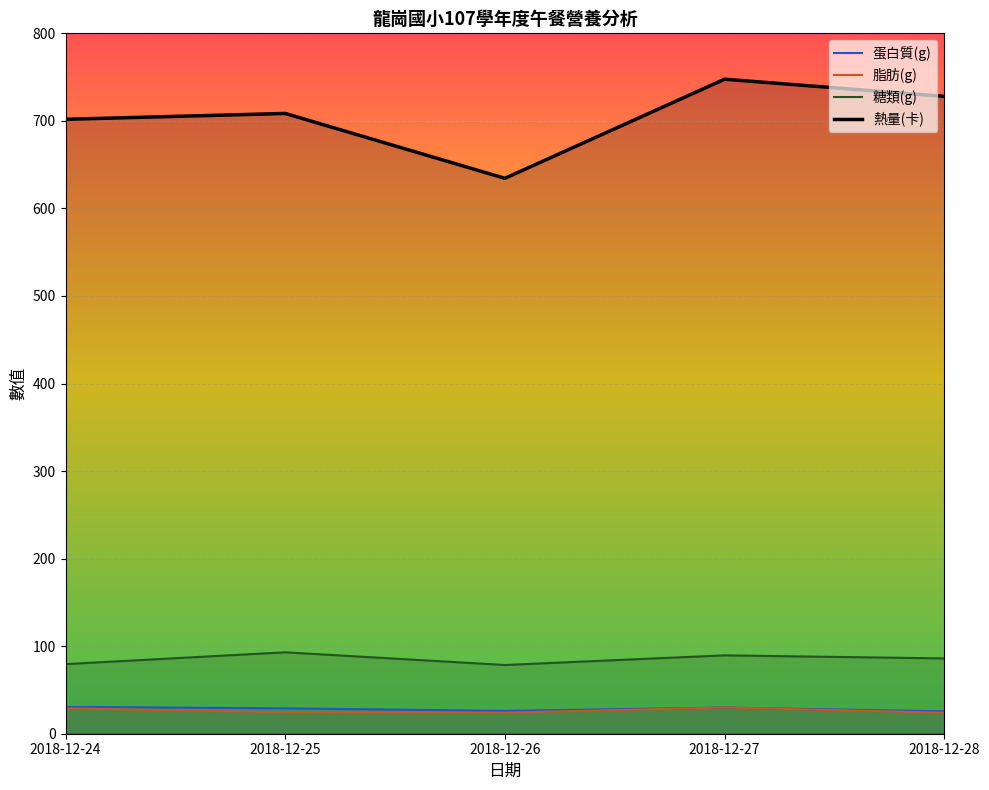

True or false: 糖類(g) has a value of 89.5 at 2018-12-27.

True